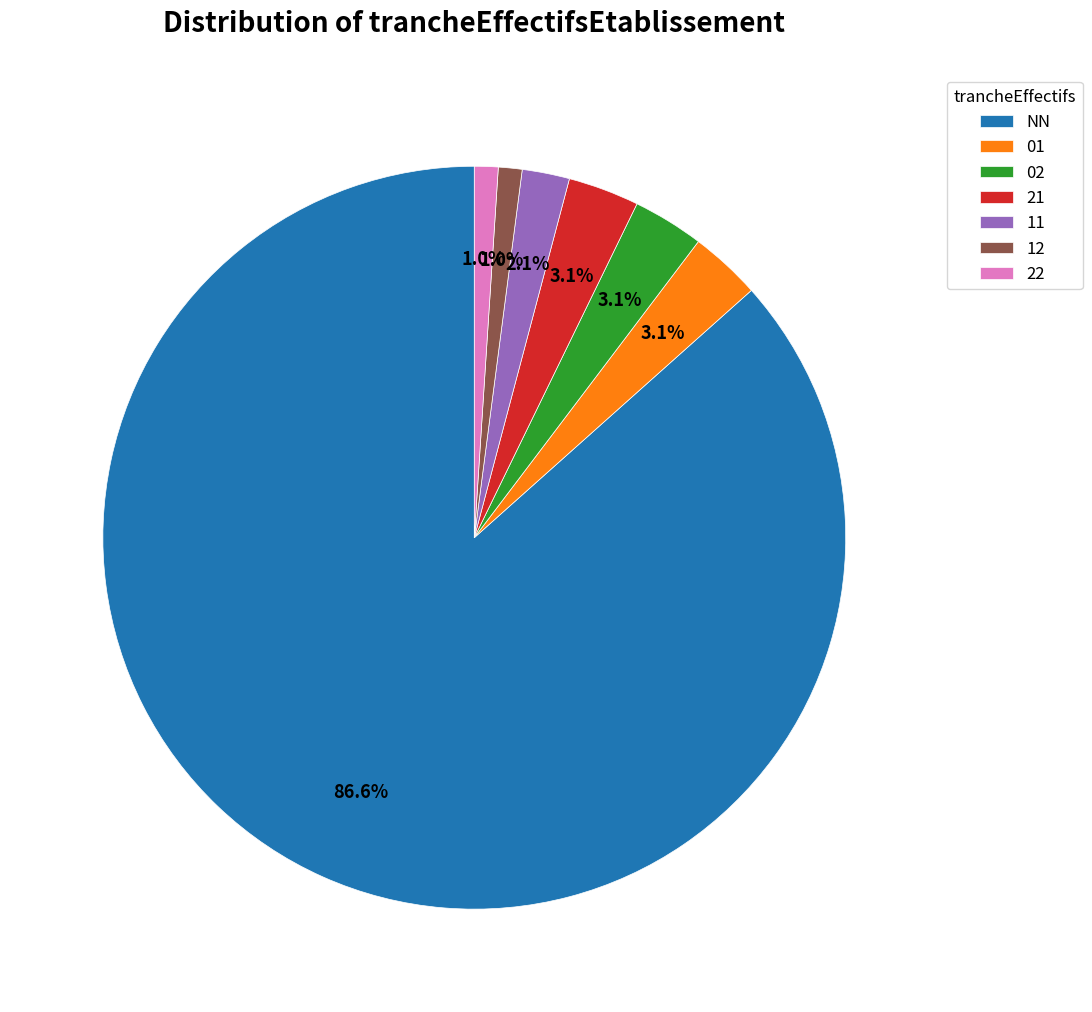

Which category has the biggest portion of the pie?

NN